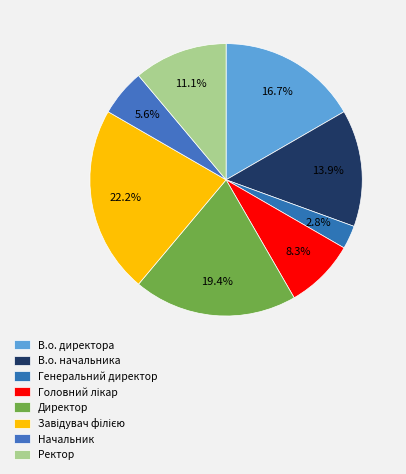

How many segments does this pie chart have?

8